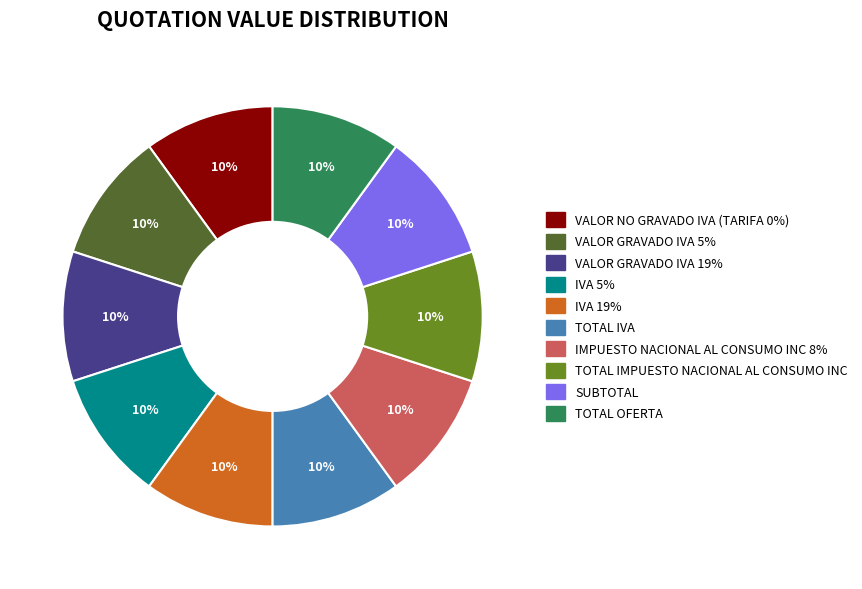

Is TOTAL OFERTA the majority of the pie?

No